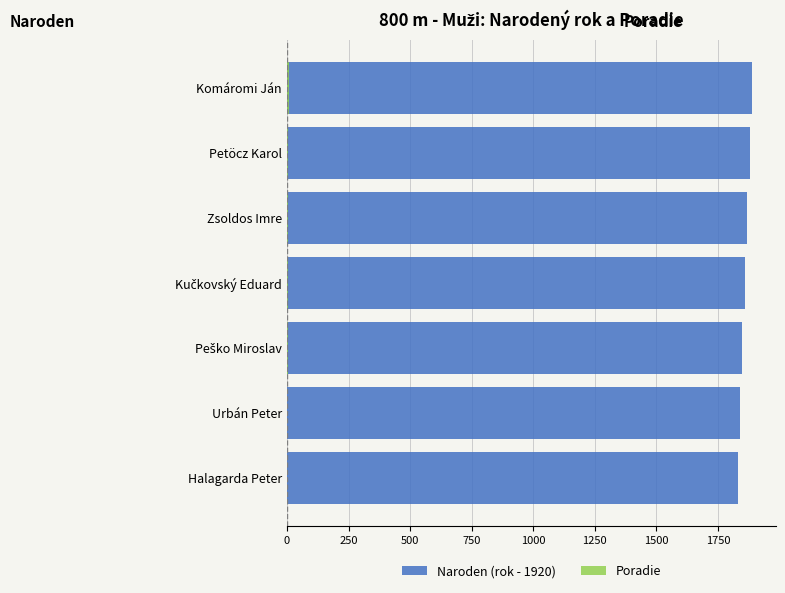

How many groups of bars are there?

7